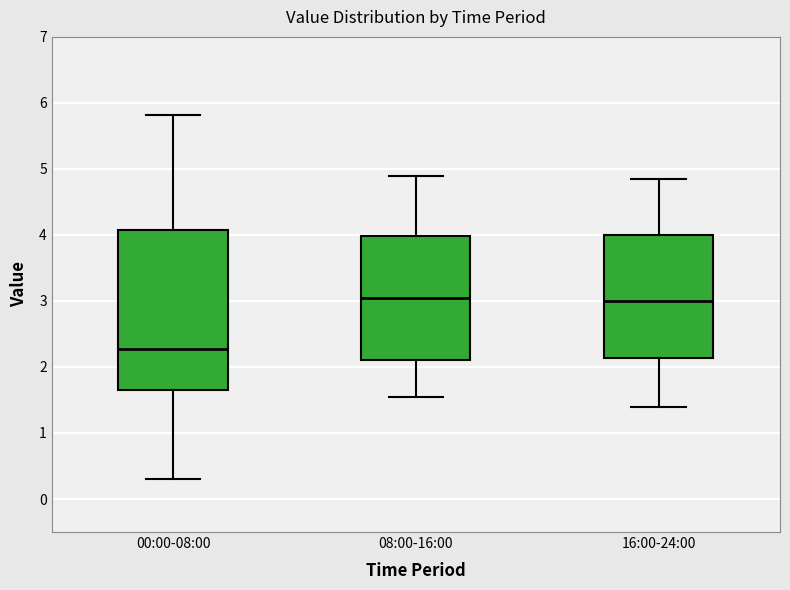

Reading left to right, transcribe this box plot: for each box, give where its median line is, the range the box spans, and where its two whiskers end, as read against the y-axis. The values are not printed on the chart, so give them approximately, as read against the axis.

00:00-08:00: median 2.3, box 1.6 to 4.1, whiskers 0.3 to 5.8
08:00-16:00: median 3.1, box 2.1 to 4.0, whiskers 1.6 to 4.9
16:00-24:00: median 3.0, box 2.1 to 4.0, whiskers 1.4 to 4.9